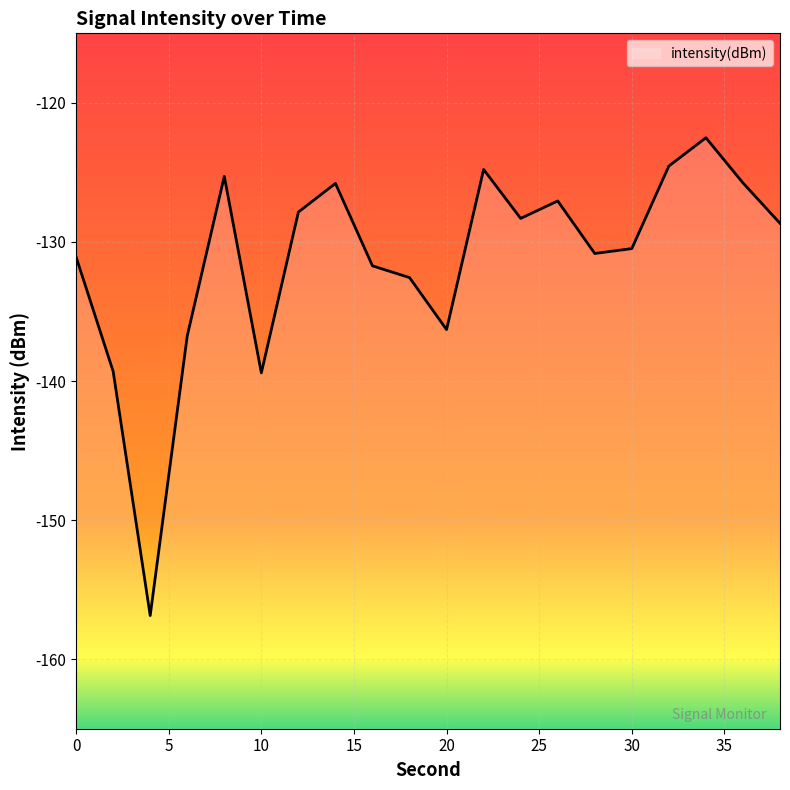

What is the minimum value shown in the chart?

-156.9